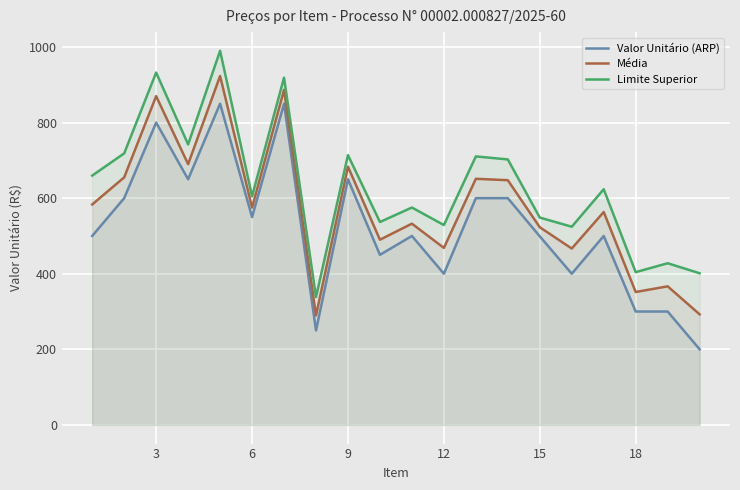

What is the sum of the Valor Unitário (ARP) values at 3 and 15?

1299.0